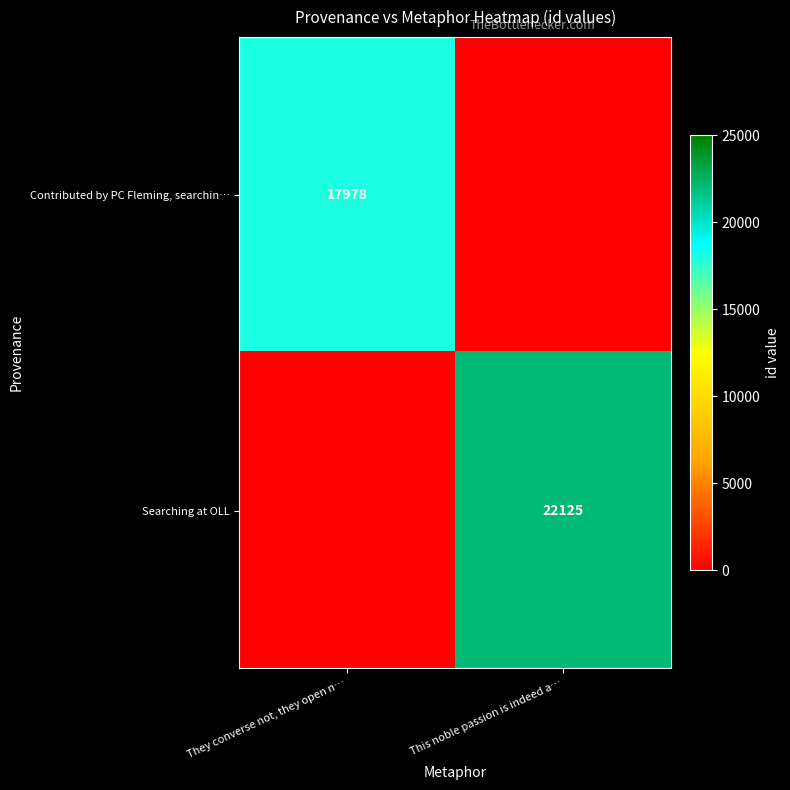

True or false: Contributed by PC Fleming, searchin… has a value of 17978 at They converse not, they open n….

True